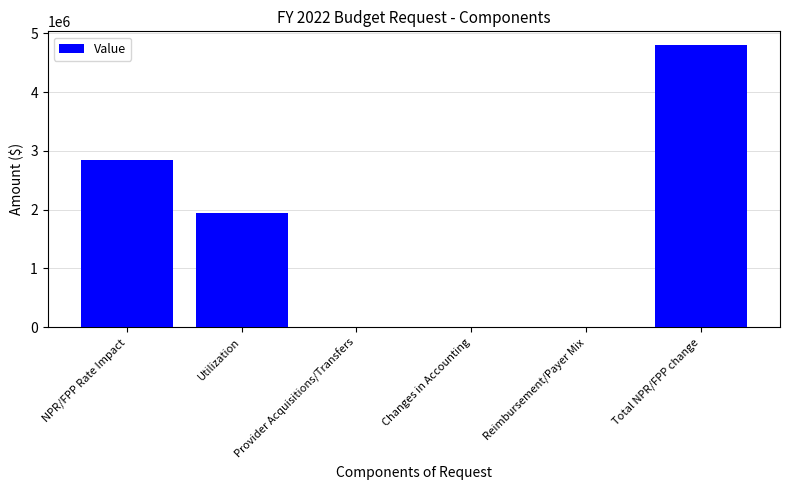

What is the greatest value displayed?

4794754